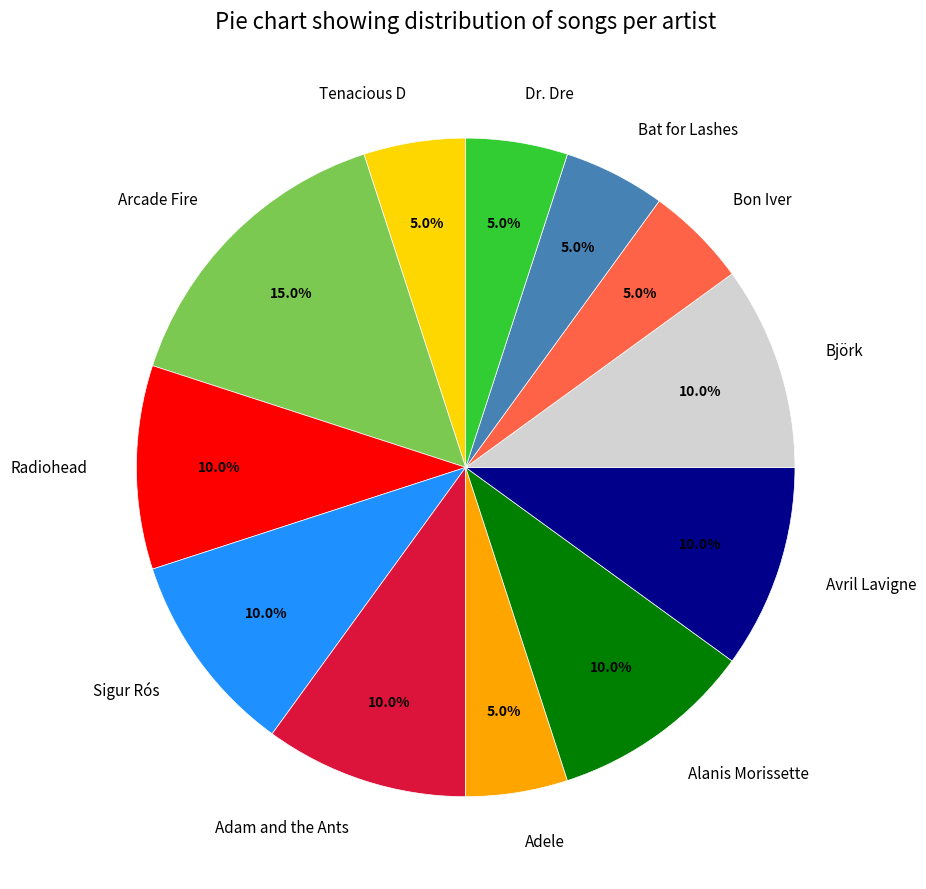

To the nearest percent, what portion does Bat for Lashes represent?

5%